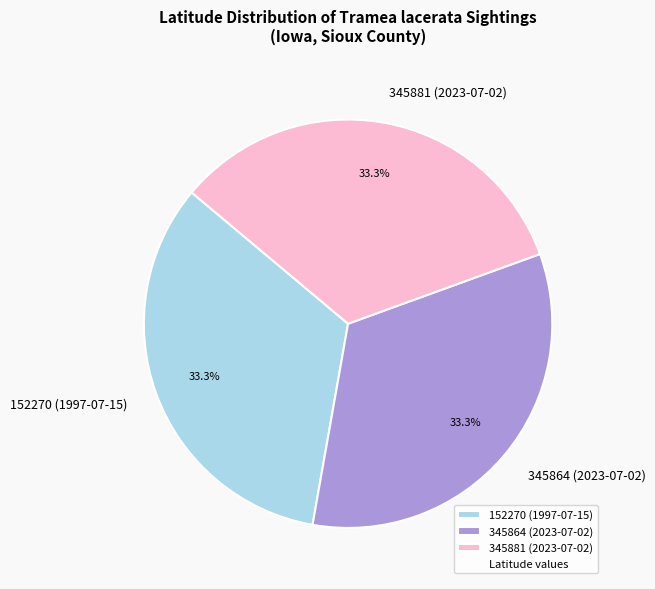

Is it true that 152270 (1997-07-15) is 33% of the pie?

True